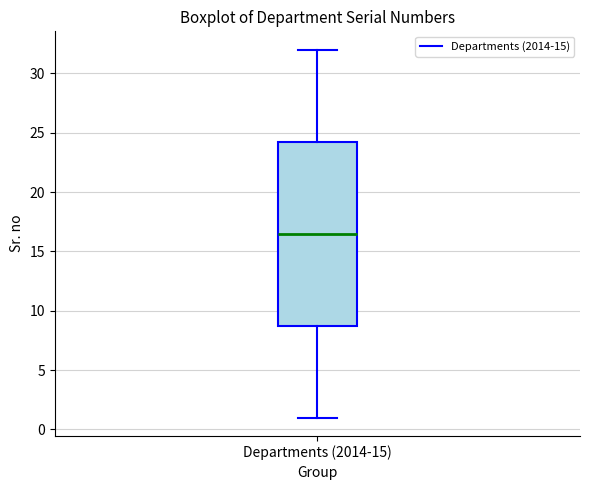

Read this box plot against the y-axis: the position of the median line, the range covered by the box, and the ends of both whiskers. The values are not printed on the chart, so give them approximately, as read against the axis.

median 16.5, box 9.0 to 24.5, whiskers 1.0 to 32.0